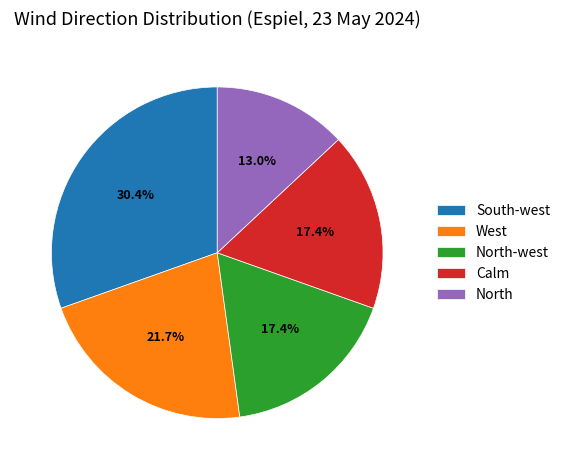

True or false: North accounts for 1% of the total.

False